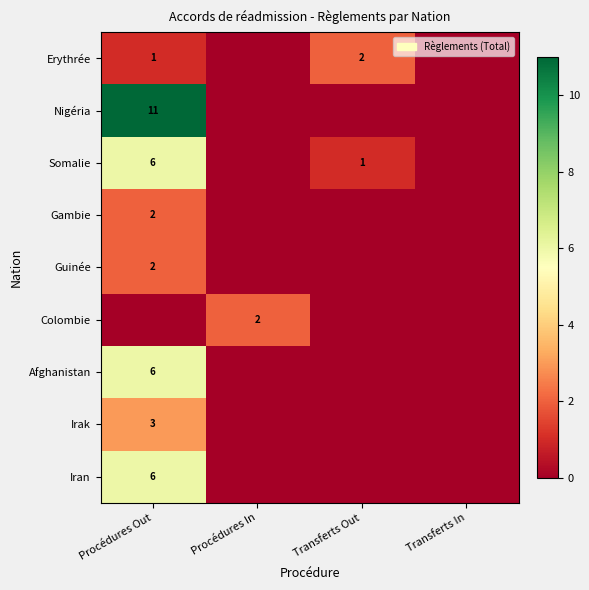

True or false: Erythrée has a value of 1 at Transferts Out.

False